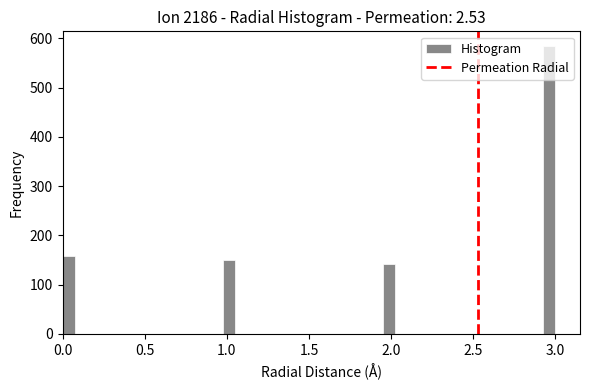

Around what value on the x-axis is the tallest bar? Give the approximate position of its centre, as read against the axis.

2.95